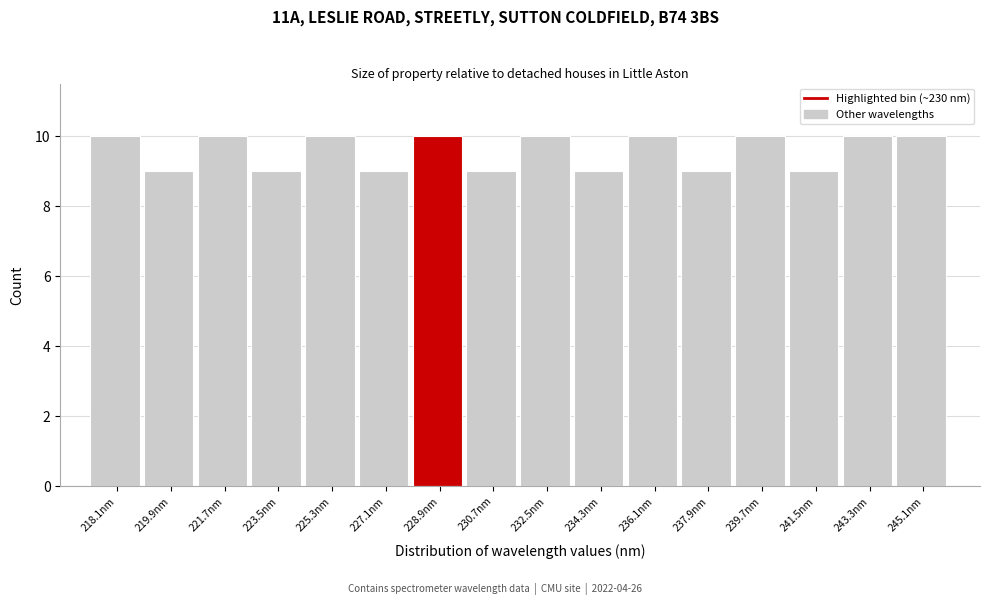

Reading right to left, what are all the values shown in this chart?

10	10	9	10	9	10	9	10	9	10	9	10	9	10	9	10